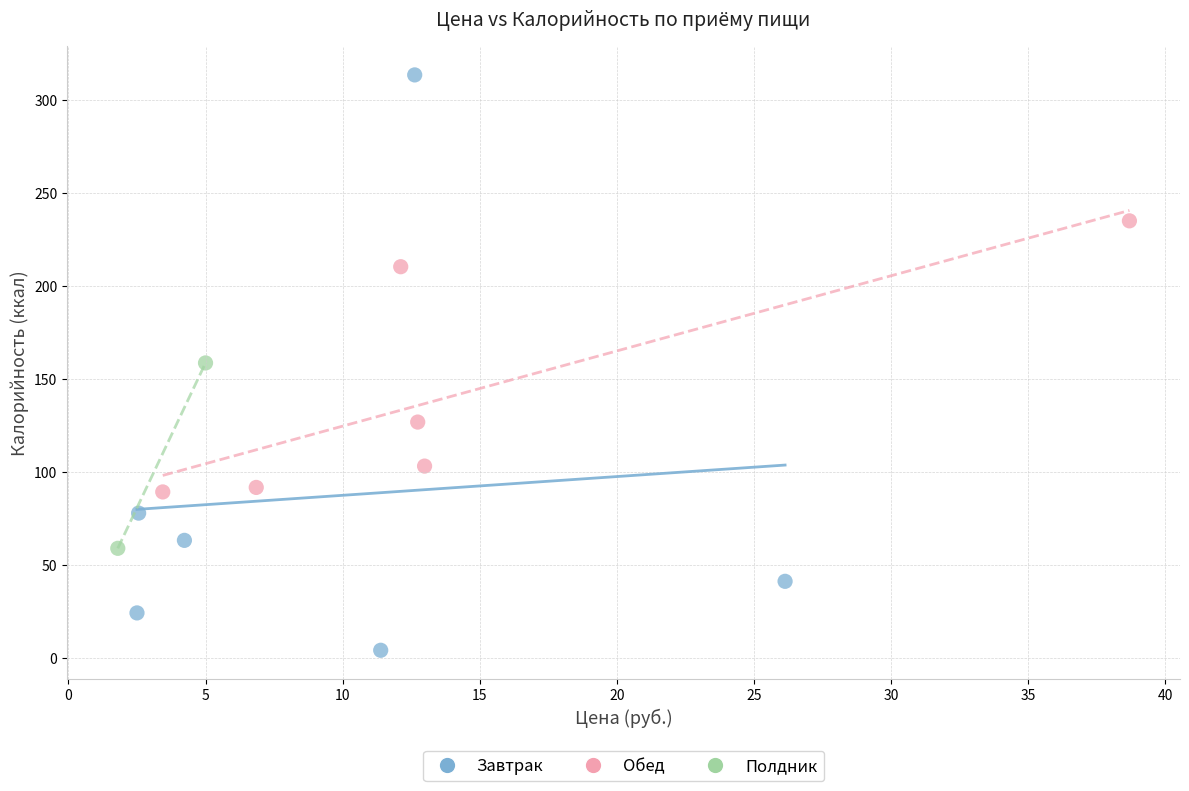

Which series reaches the maximum Y coordinate?

Завтрак